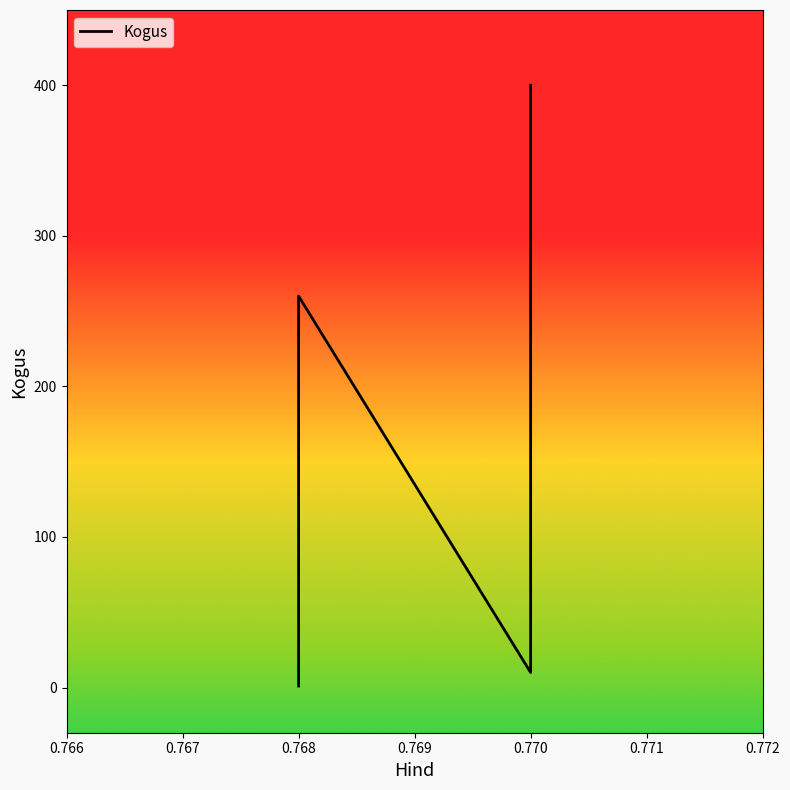

Does the chart display data point markers on the line(s)?

No